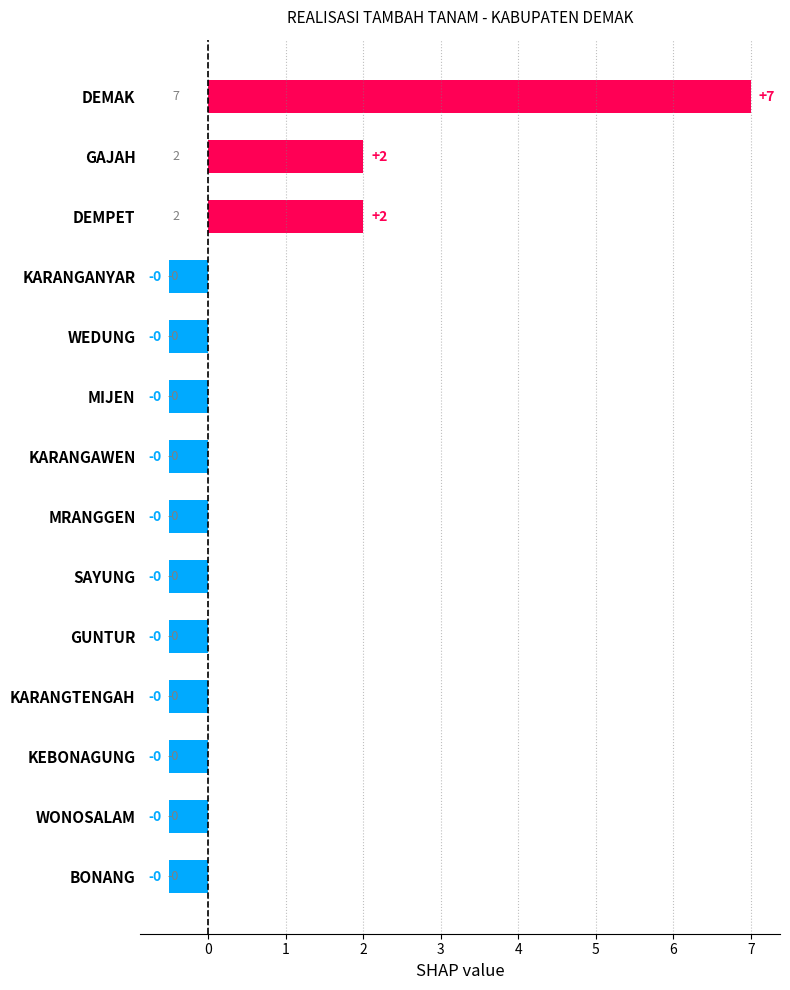

How many bars are there in total?

14